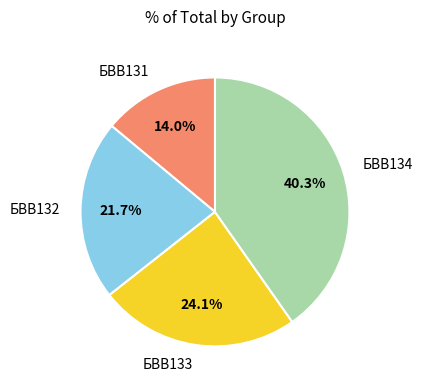

Does БВВ132 represent more than half of the total?

No